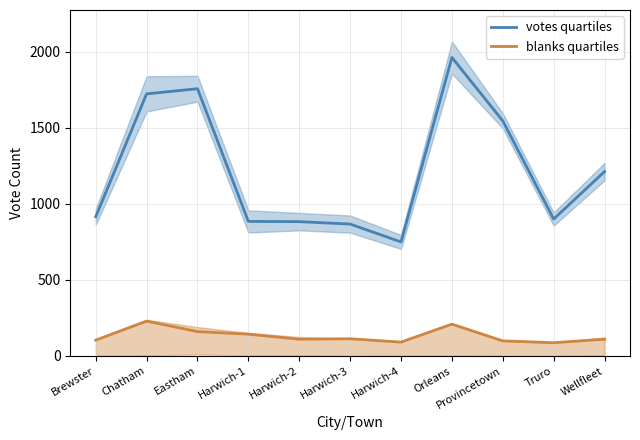

Is this an area chart (filled region under the line)?

No